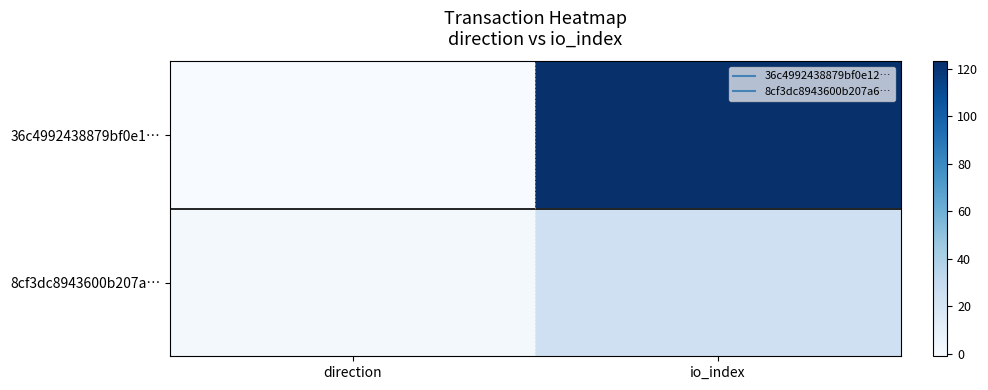

Reading left to right, list all the values displayed in this chart.

36c4992438879bf0e1…: direction=-1	io_index=123
8cf3dc8943600b207a…: direction=1	io_index=25